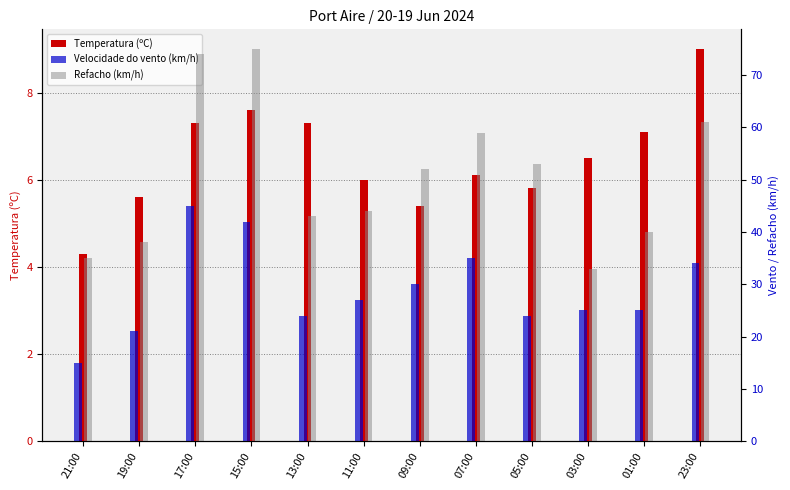

How many series are shown in this chart?

3